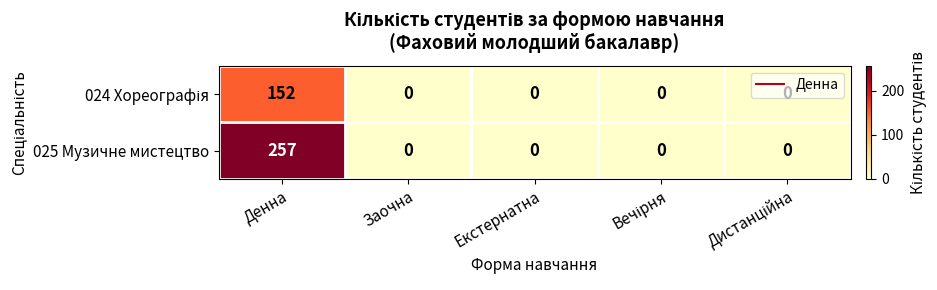

Which series has the largest total across all categories?

025 Музичне мистецтво